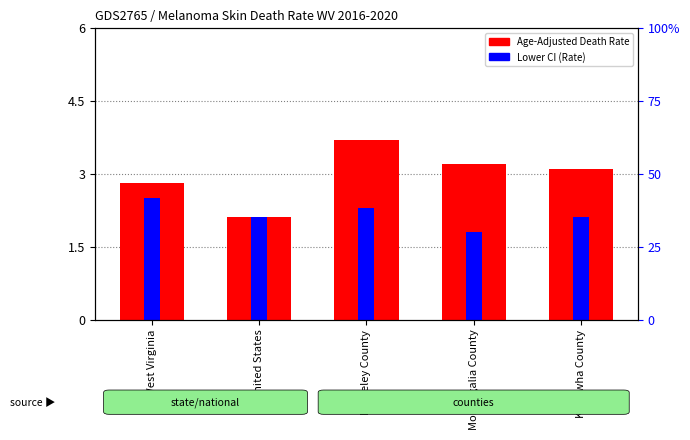

What is the sum of the Lower CI (Rate) values at Berkeley County and Kanawha County?

4.4